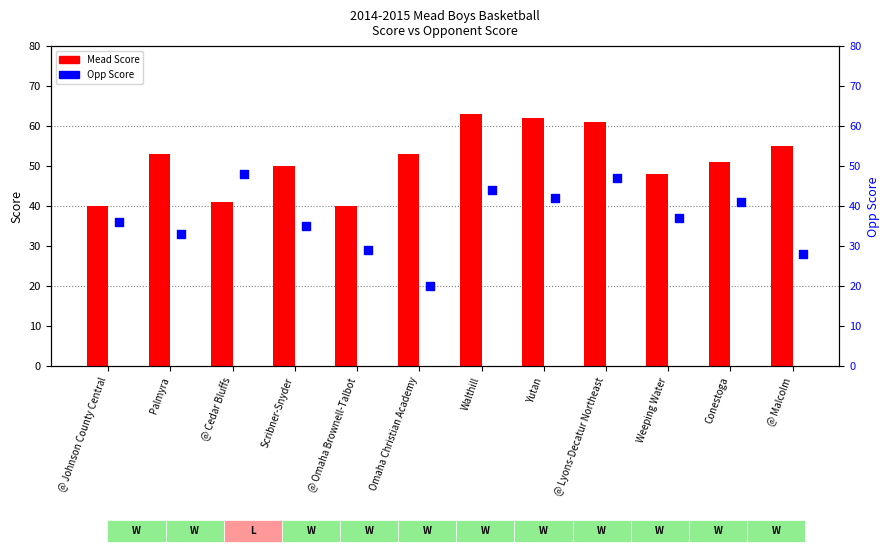

Which series reaches the minimum Y coordinate?

Opp Score